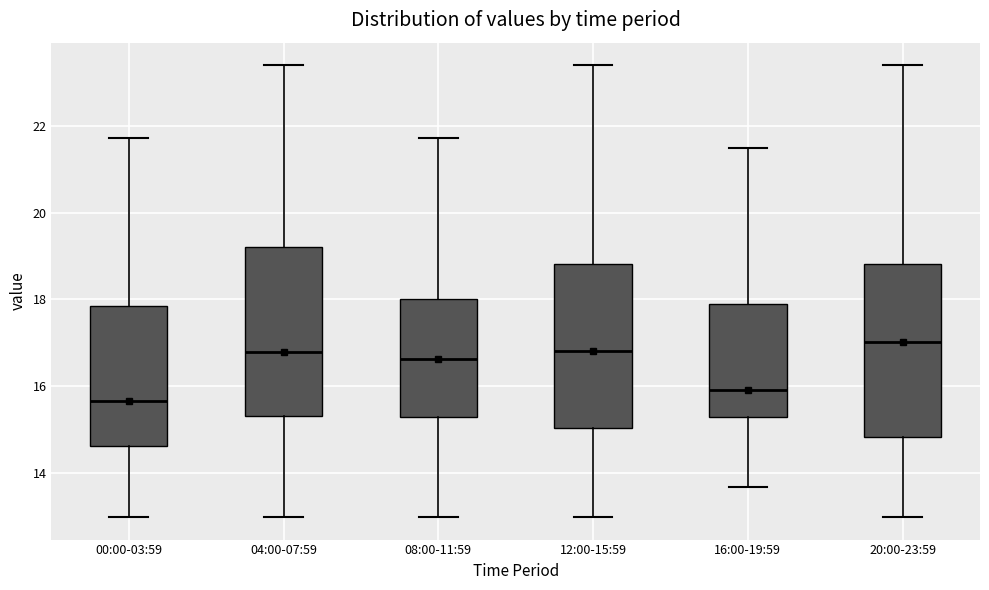

Which box's median line is the highest?

20:00-23:59